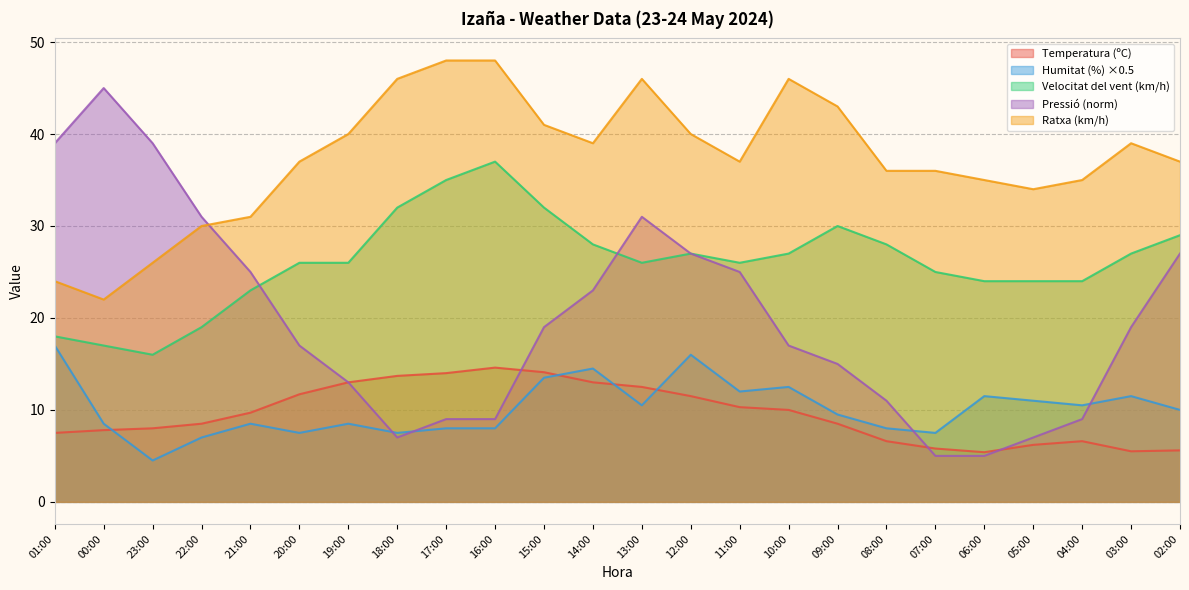

Reading right to left, extract all data points from this chart.

Temperatura (ºC): 02:00=5.6	03:00=5.5	04:00=6.6	05:00=6.2	06:00=5.4	07:00=5.8	08:00=6.6	09:00=8.5	10:00=10.0	11:00=10.3	12:00=11.5	13:00=12.5	14:00=13.0	15:00=14.1	16:00=14.6	17:00=14.0	18:00=13.7	19:00=13.0	20:00=11.7	21:00=9.7	22:00=8.5	23:00=8.0	00:00=7.8	01:00=7.5
Humitat (%): 02:00=10.0	03:00=11.5	04:00=10.5	05:00=11.0	06:00=11.5	07:00=7.5	08:00=8.0	09:00=9.5	10:00=12.5	11:00=12.0	12:00=16.0	13:00=10.5	14:00=14.5	15:00=13.5	16:00=8.0	17:00=8.0	18:00=7.5	19:00=8.5	20:00=7.5	21:00=8.5	22:00=7.0	23:00=4.5	00:00=8.5	01:00=17.0
Velocitat del vent (km/h): 02:00=29.0	03:00=27.0	04:00=24.0	05:00=24.0	06:00=24.0	07:00=25.0	08:00=28.0	09:00=30.0	10:00=27.0	11:00=26.0	12:00=27.0	13:00=26.0	14:00=28.0	15:00=32.0	16:00=37.0	17:00=35.0	18:00=32.0	19:00=26.0	20:00=26.0	21:00=23.0	22:00=19.0	23:00=16.0	00:00=17.0	01:00=18.0
Pressió (hPa): 02:00=27.0	03:00=19.0	04:00=9.0	05:00=7.0	06:00=5.0	07:00=5.0	08:00=11.0	09:00=15.0	10:00=17.0	11:00=25.0	12:00=27.0	13:00=31.0	14:00=23.0	15:00=19.0	16:00=9.0	17:00=9.0	18:00=7.0	19:00=13.0	20:00=17.0	21:00=25.0	22:00=31.0	23:00=39.0	00:00=45.0	01:00=39.0
Ratxa (km/h): 02:00=37.0	03:00=39.0	04:00=35.0	05:00=34.0	06:00=35.0	07:00=36.0	08:00=36.0	09:00=43.0	10:00=46.0	11:00=37.0	12:00=40.0	13:00=46.0	14:00=39.0	15:00=41.0	16:00=48.0	17:00=48.0	18:00=46.0	19:00=40.0	20:00=37.0	21:00=31.0	22:00=30.0	23:00=26.0	00:00=22.0	01:00=24.0